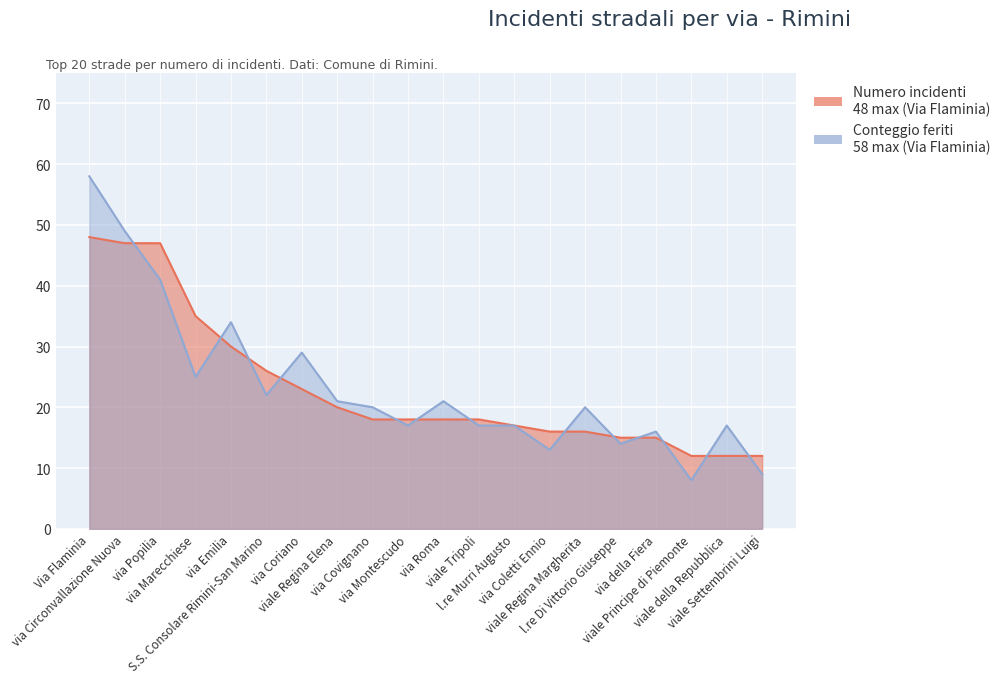

At which label does Conteggio feriti reach its peak?

Via Flaminia